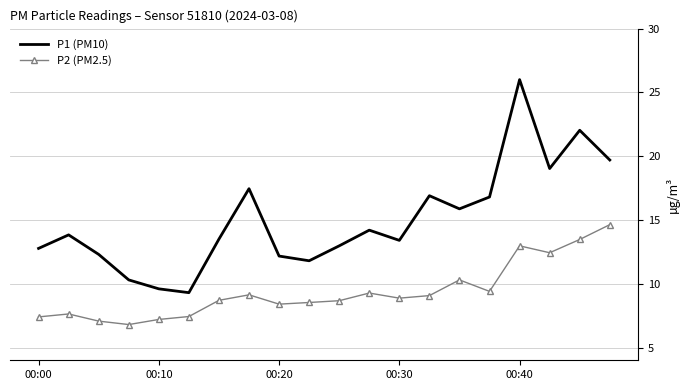

True or false: P1 (PM10) and P2 (PM2.5) intersect in this chart.

False